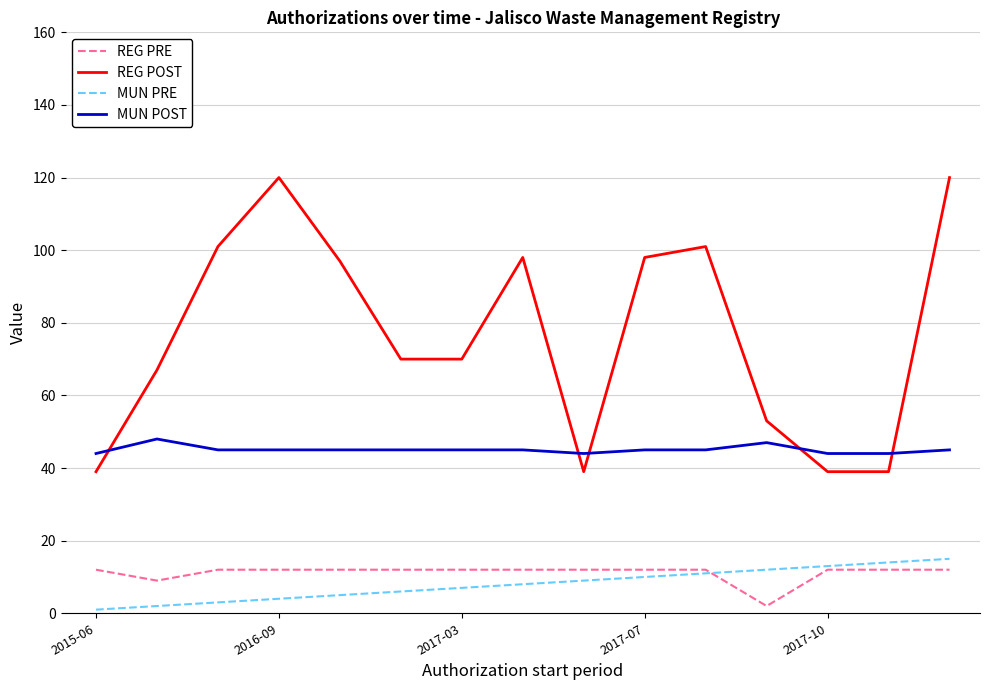

Does the chart display data point markers on the line(s)?

No